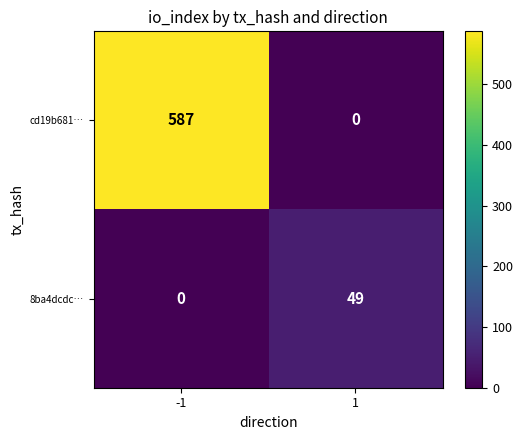

Is the value of cd19b681… at -1 greater than the value of 8ba4dcdc… at 1?

Yes